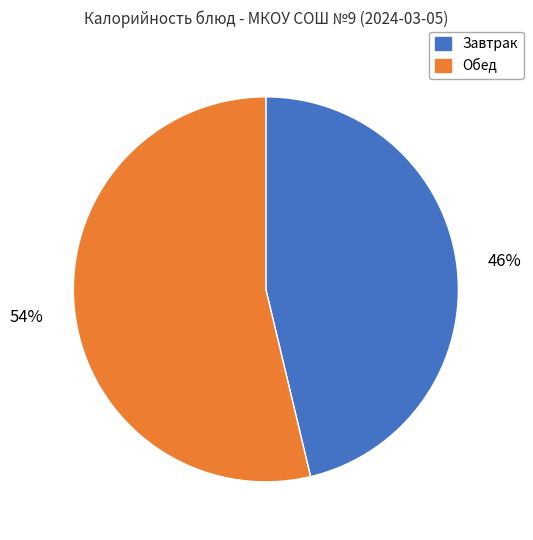

Is the sum of Завтрак and Обед greater than half?

Yes